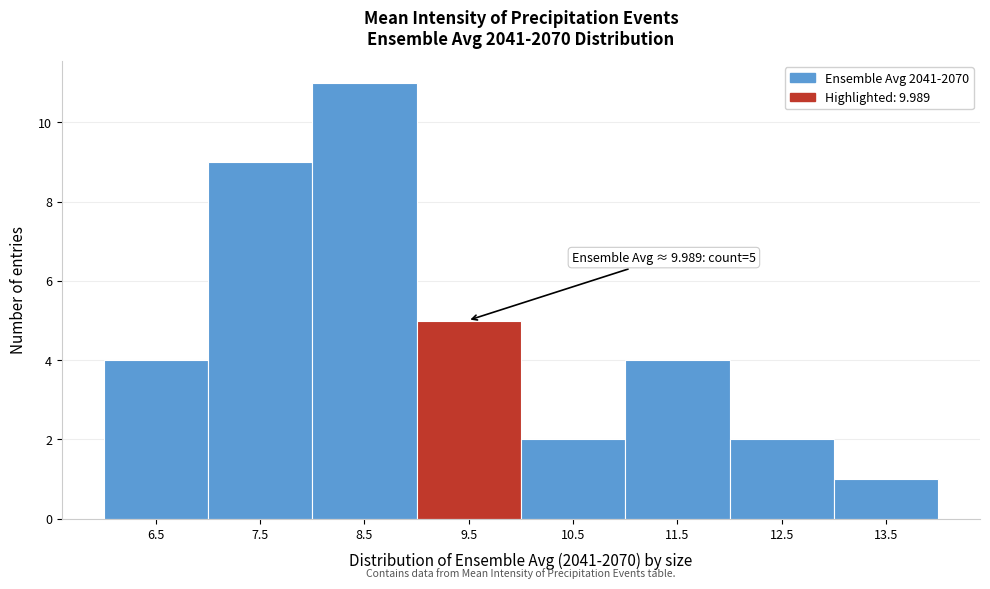

Reading left to right, list all the values displayed in this chart.

6.5=4	7.5=9	8.5=11	9.5=5	10.5=2	11.5=4	12.5=2	13.5=1